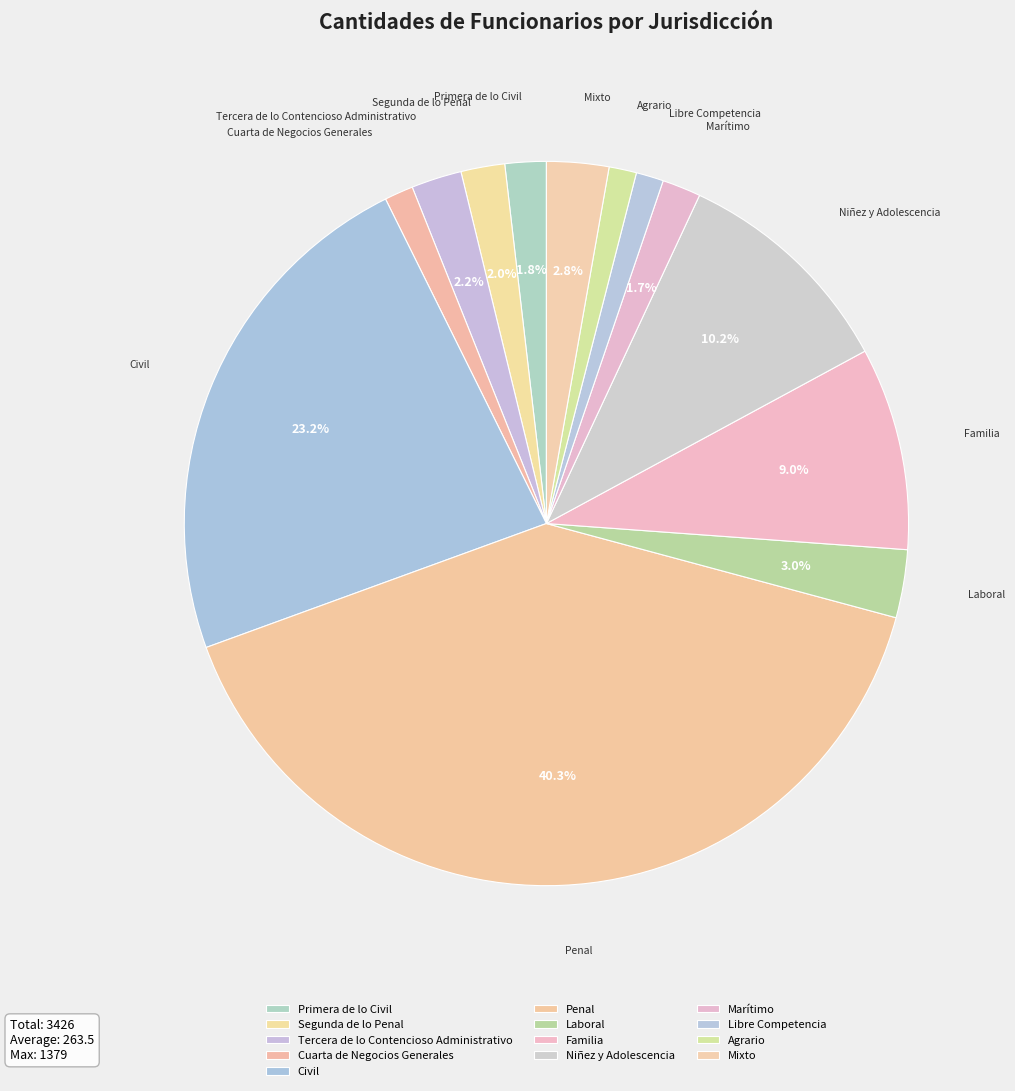

Combined, what portion of the pie is Libre Competencia and Mixto?

4.0%